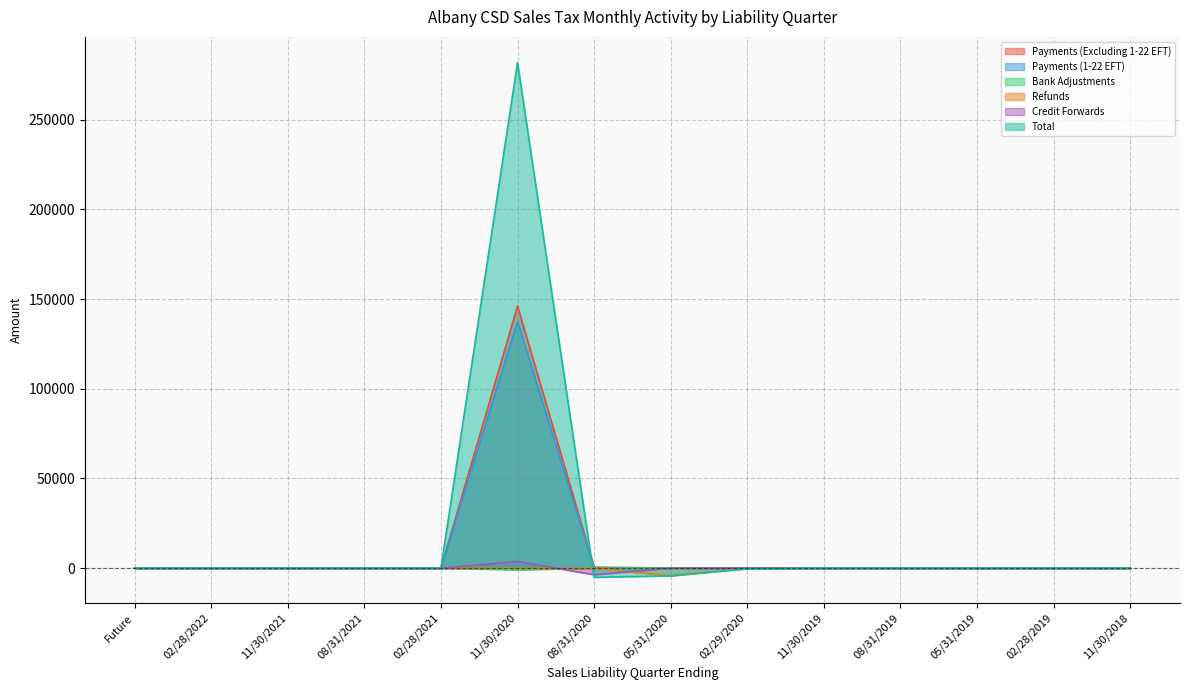

Which series has the largest total across all categories?

Total